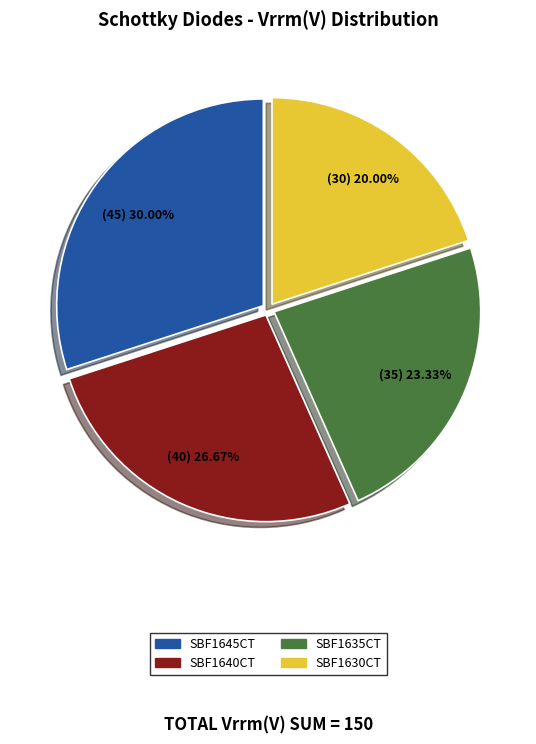

What is the largest slice in the pie chart?

SBF1645CT